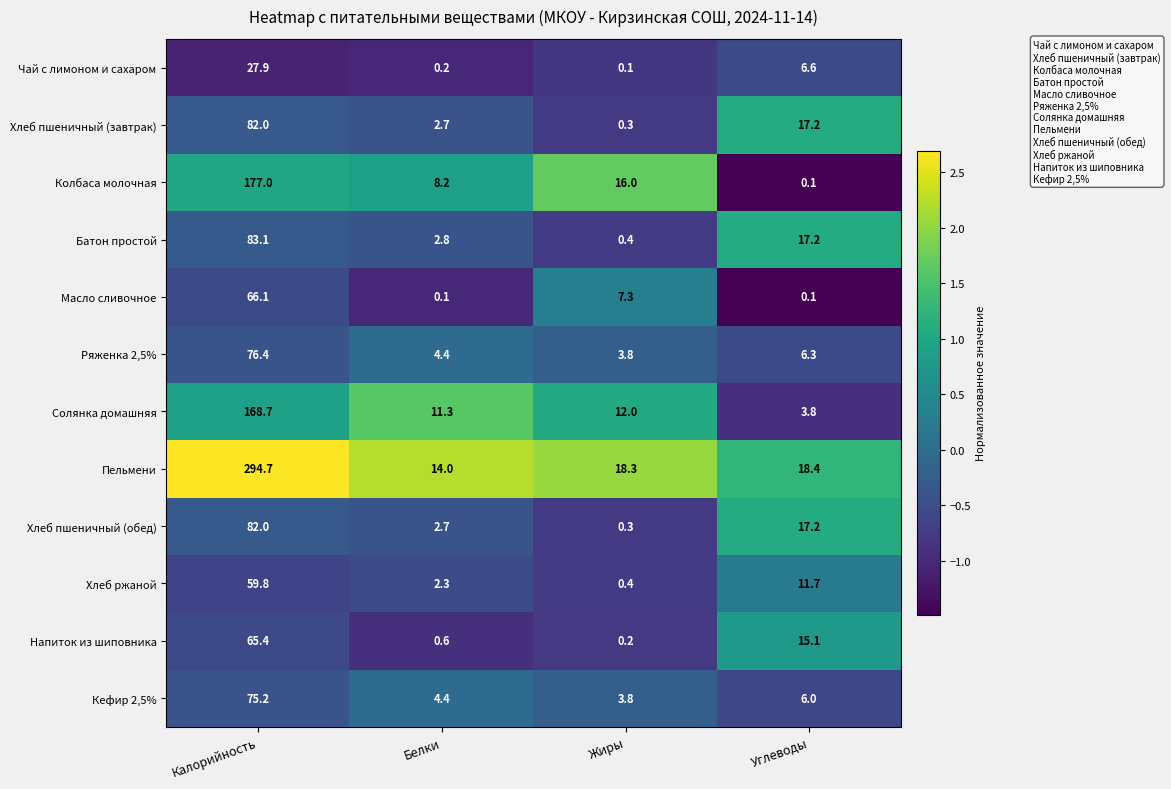

True or false: Хлеб пшеничный (обед) has a value of 4.7 at Углеводы.

False